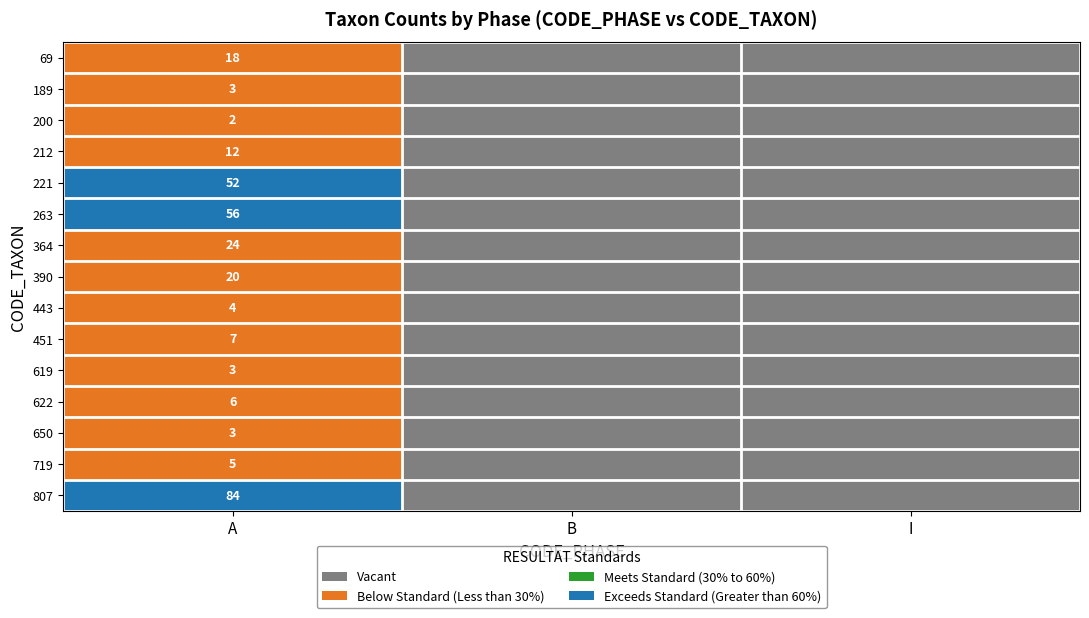

What is the total value across all series at A?

299